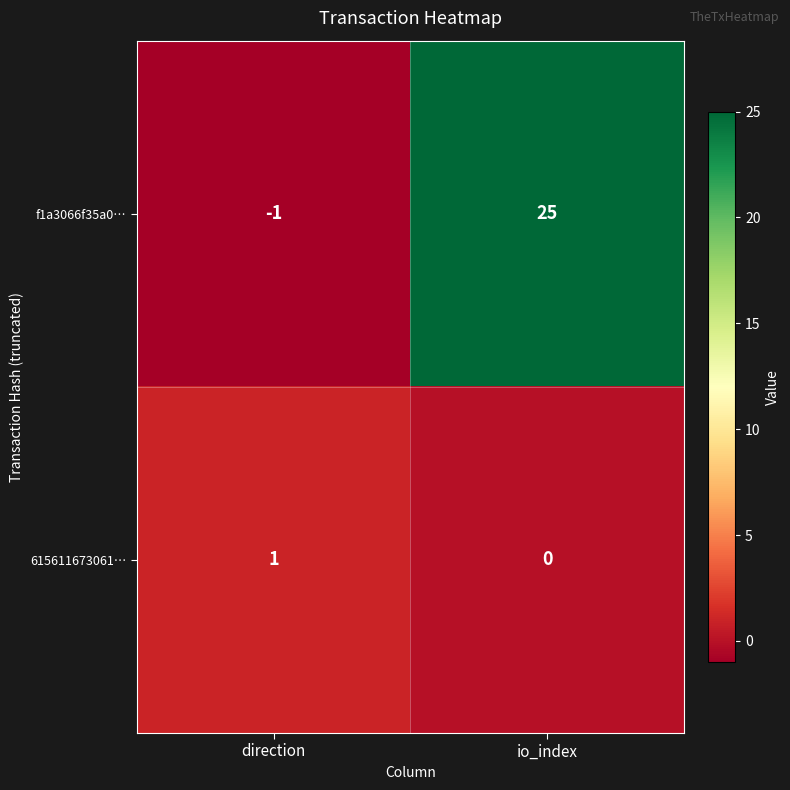

Is it true that f1a3066f35a0… equals 25 at io_index?

True